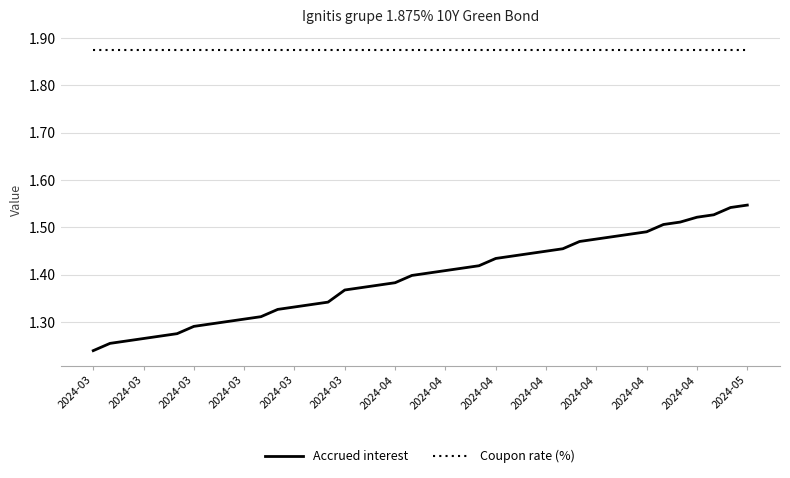

Which series has the largest total across all categories?

Coupon rate (%)